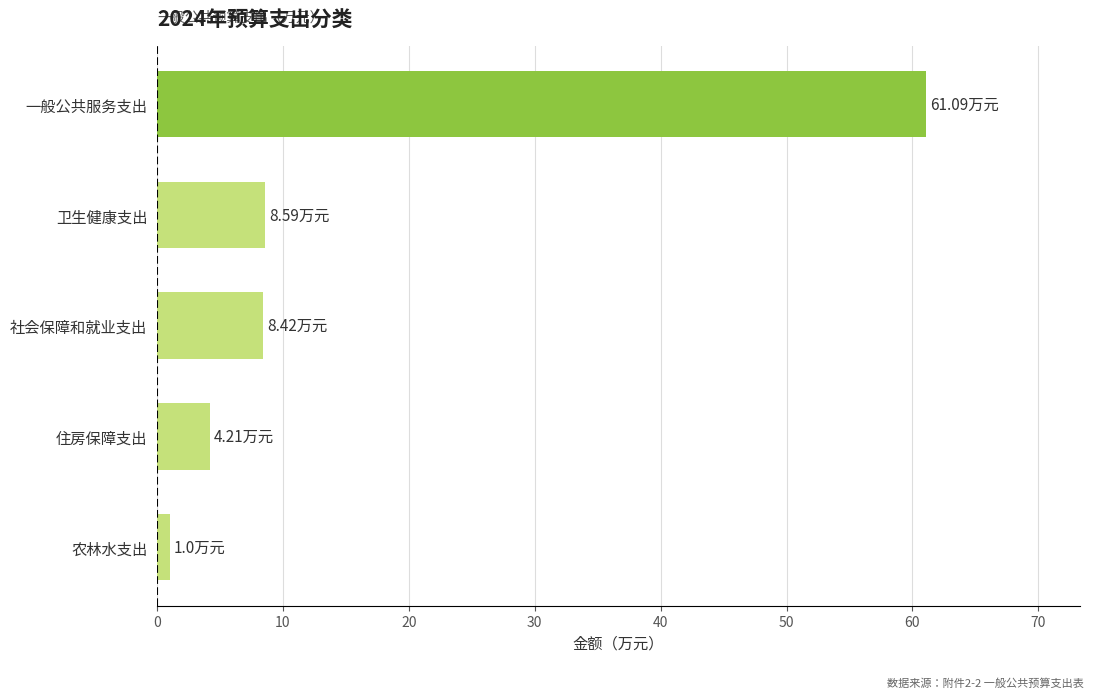

How many categories are shown in the chart?

5